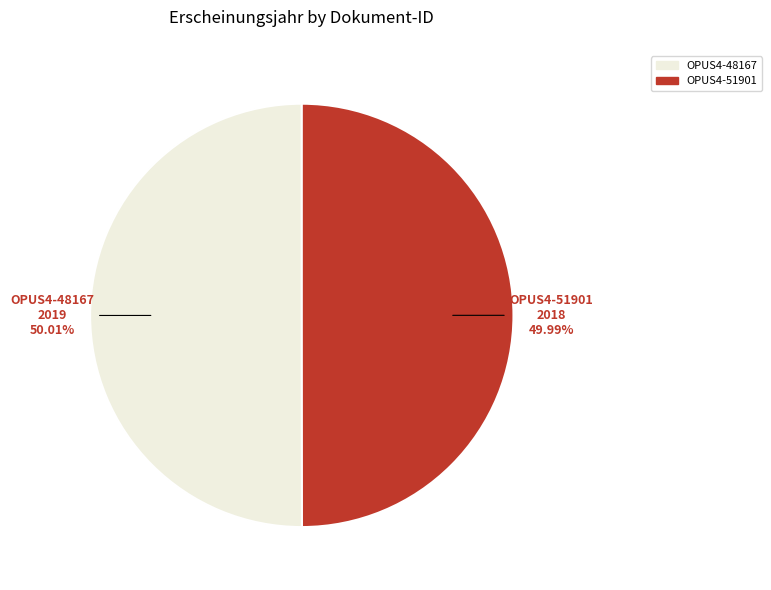

Does any single category account for the majority?

Yes